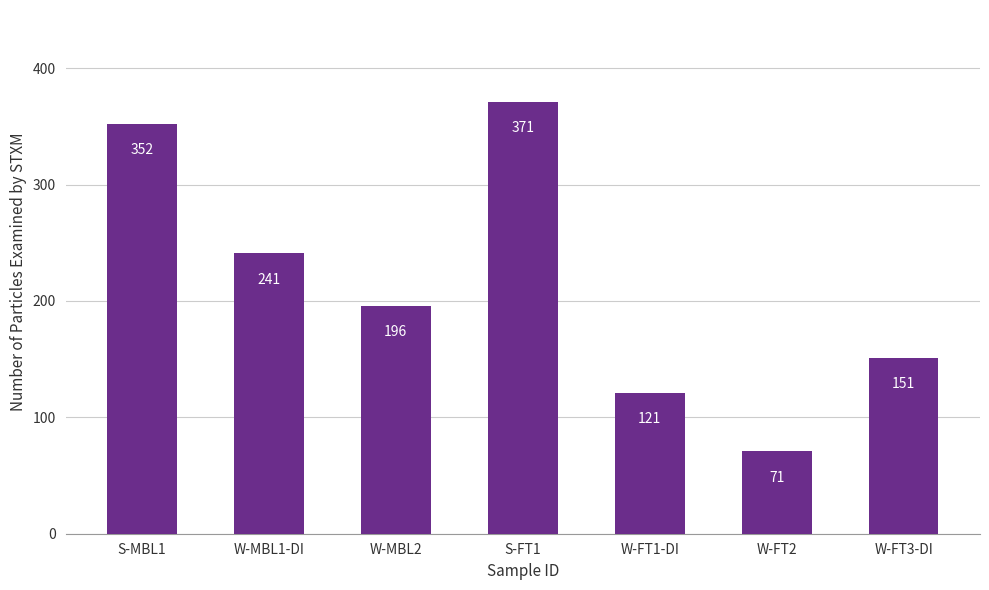

List the labels in order of value, smallest first.

W-FT2, W-FT1-DI, W-FT3-DI, W-MBL2, W-MBL1-DI, S-MBL1, S-FT1